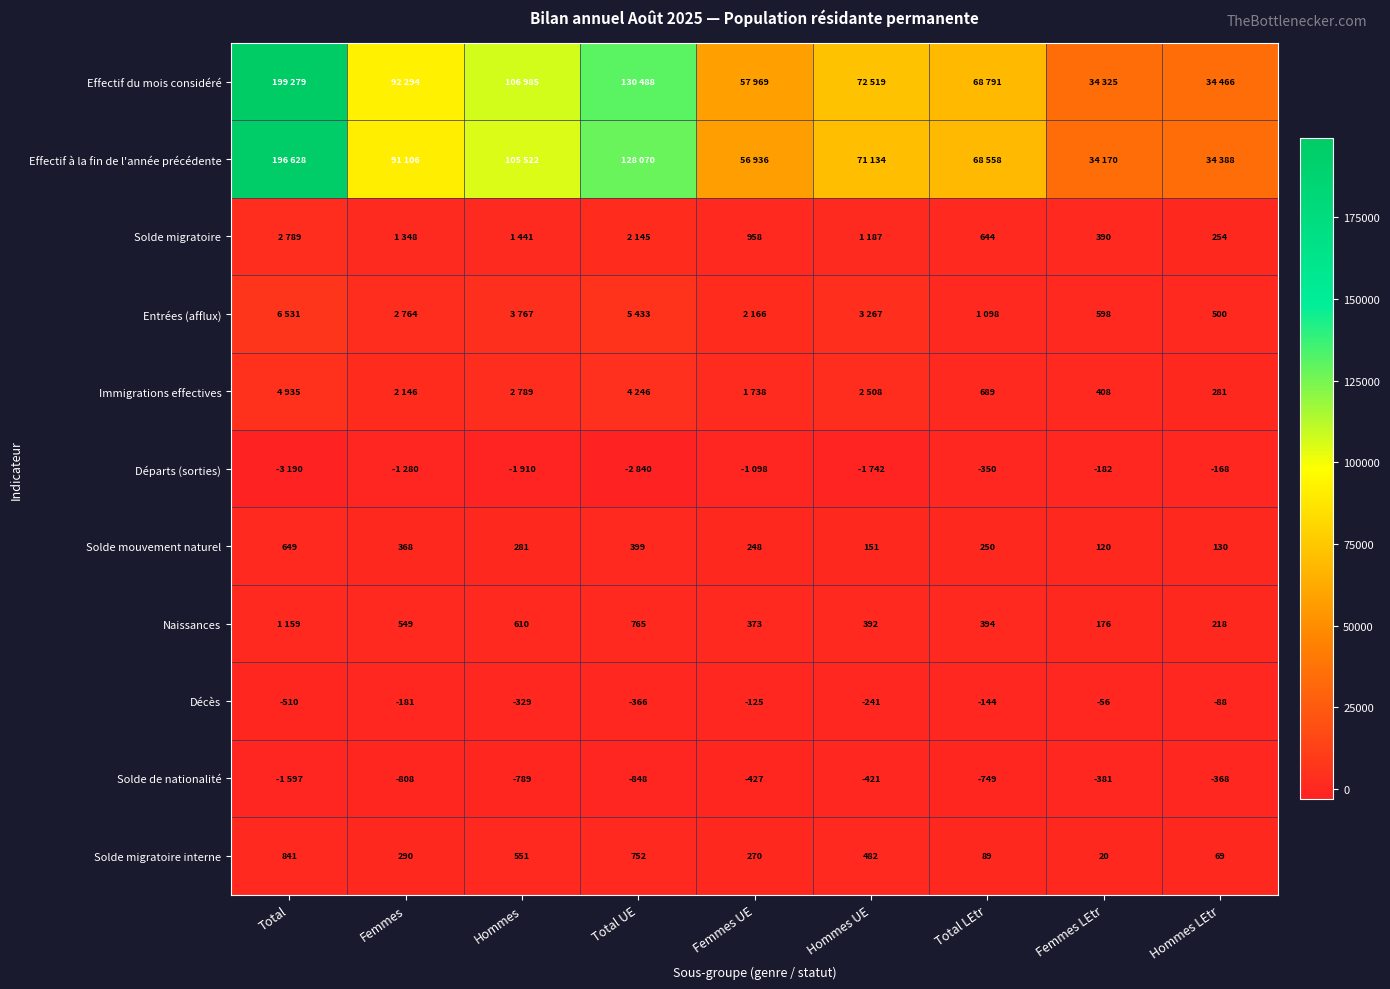

At which label does Décès first exceed -181?

Femmes UE